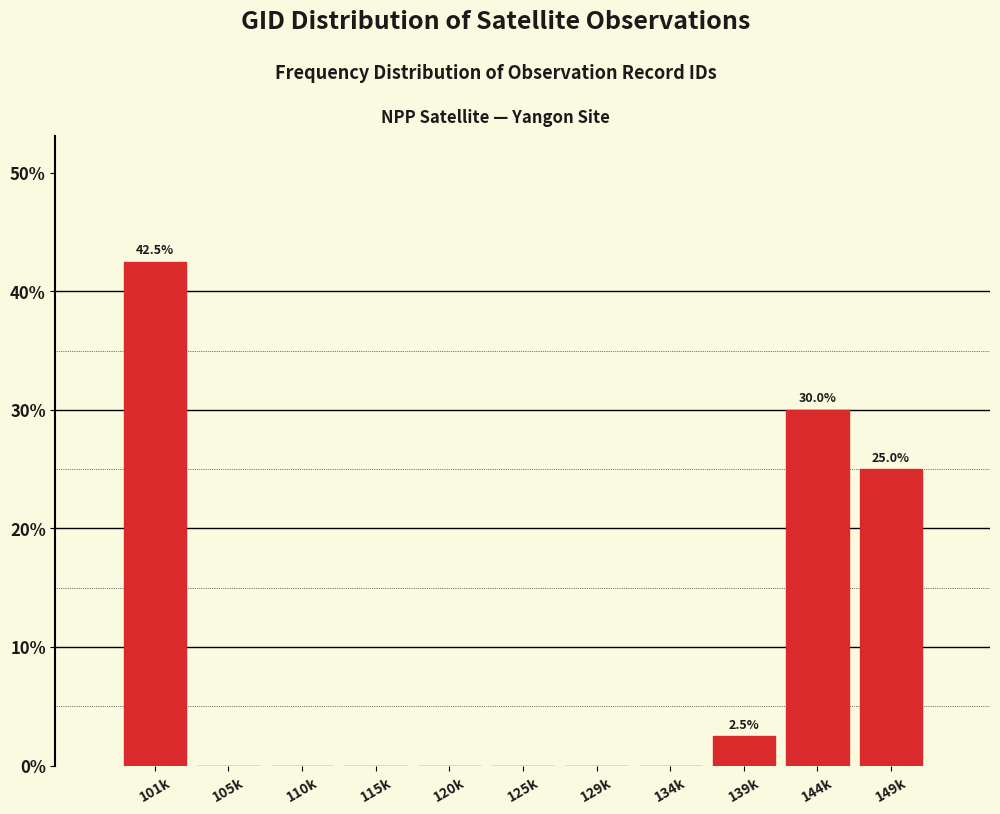

Reading right to left, list all the values displayed in this chart.

149k=25.0	144k=30.0	139k=2.5	134k=0.0	129k=0.0	125k=0.0	120k=0.0	115k=0.0	110k=0.0	105k=0.0	101k=42.5